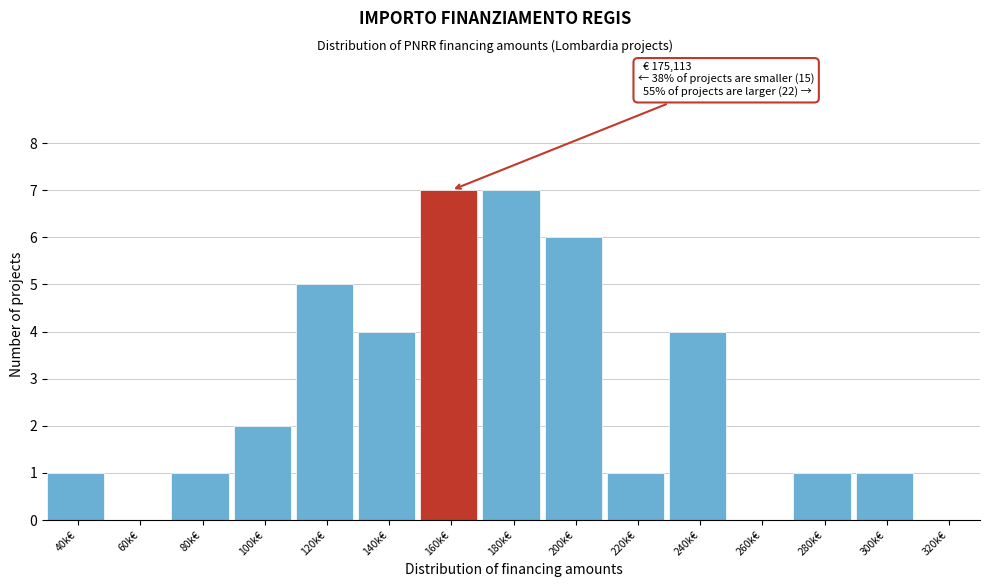

Reading right to left, extract all data points from this chart.

320k€=0	300k€=1	280k€=1	260k€=0	240k€=4	220k€=1	200k€=6	180k€=7	160k€=7	140k€=4	120k€=5	100k€=2	80k€=1	60k€=0	40k€=1